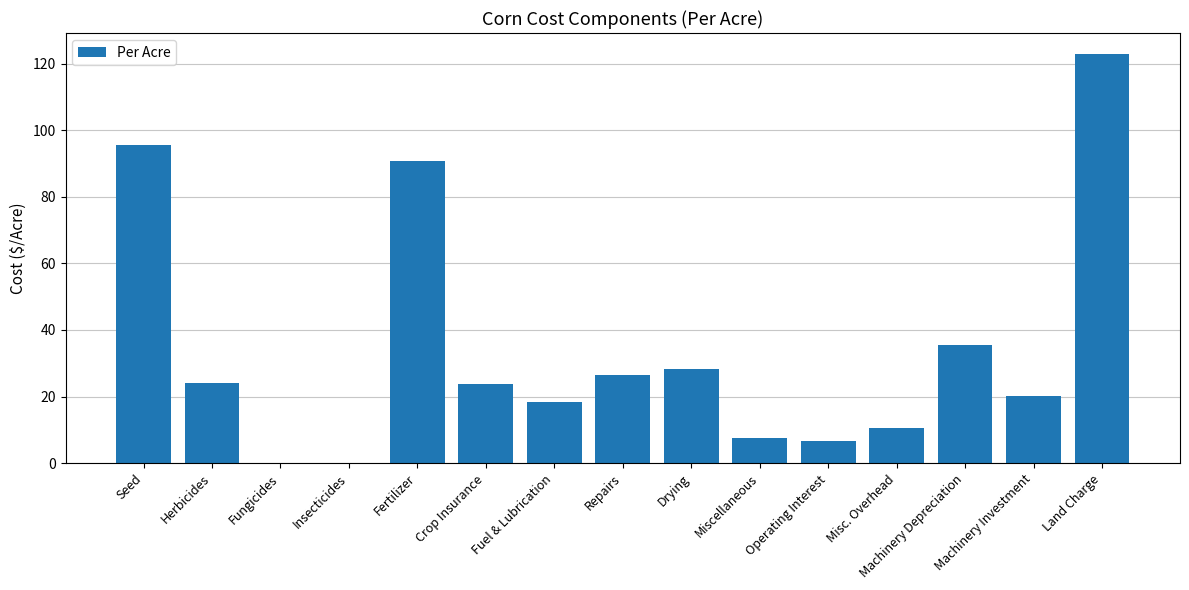

What is the maximum value shown in the chart?

123.0